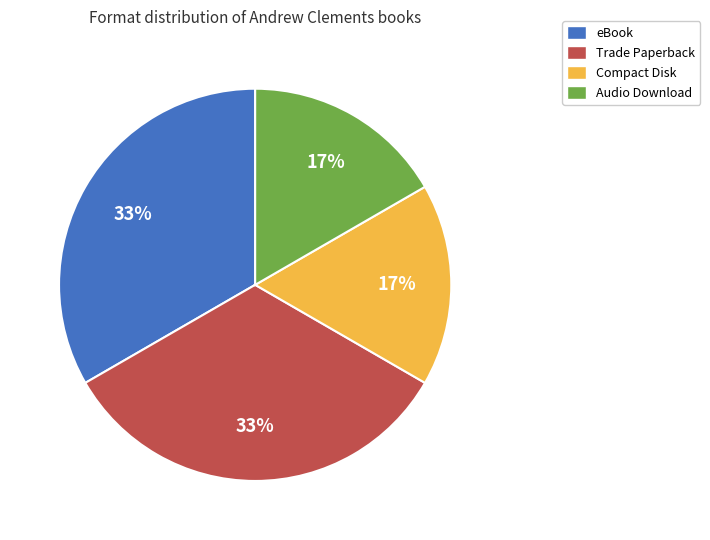

To the nearest percent, what is the average slice percentage?

25%